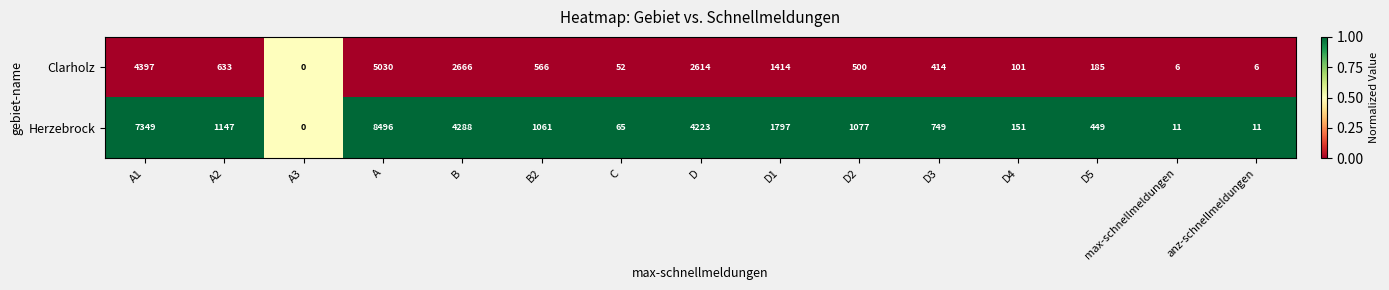

What is the difference between the highest and lowest values at anz-schnellmeldungen?

5